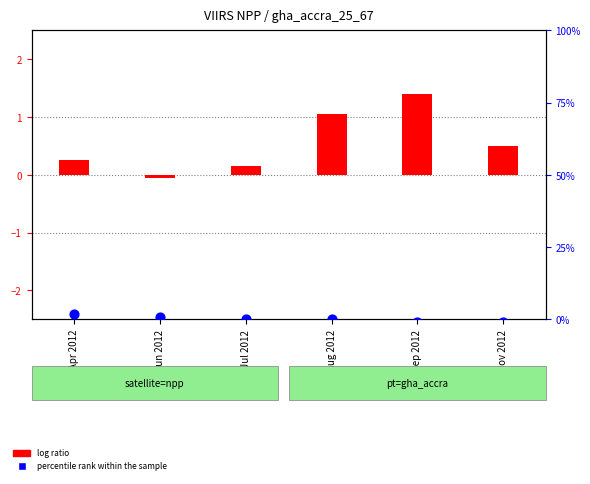

What is the total value across all series at Jun 2012?

0.6